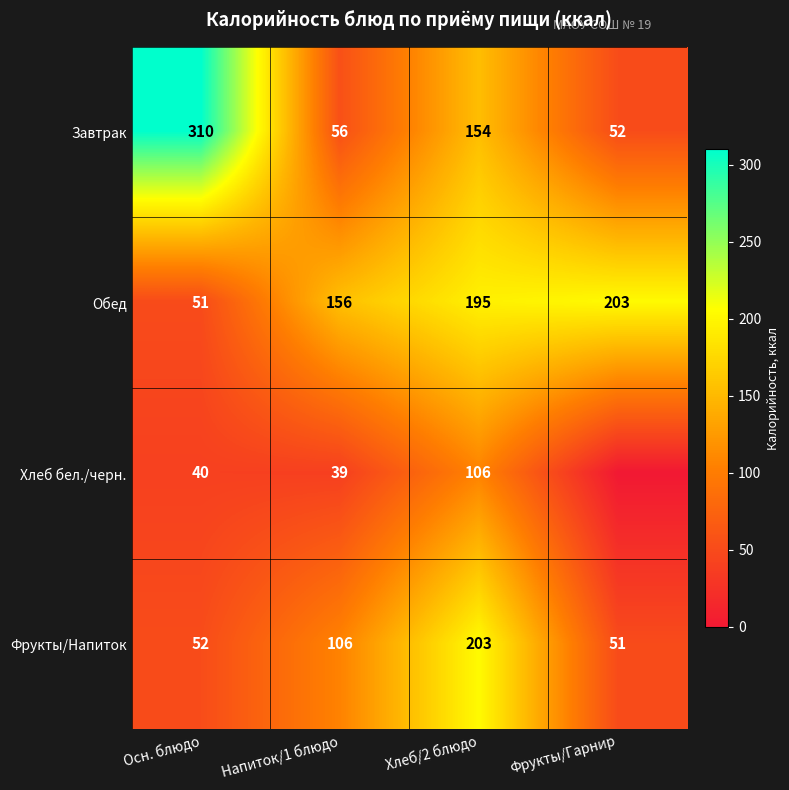

What is the difference between the maximum and second lowest values in the Фрукты/Напиток series?

151